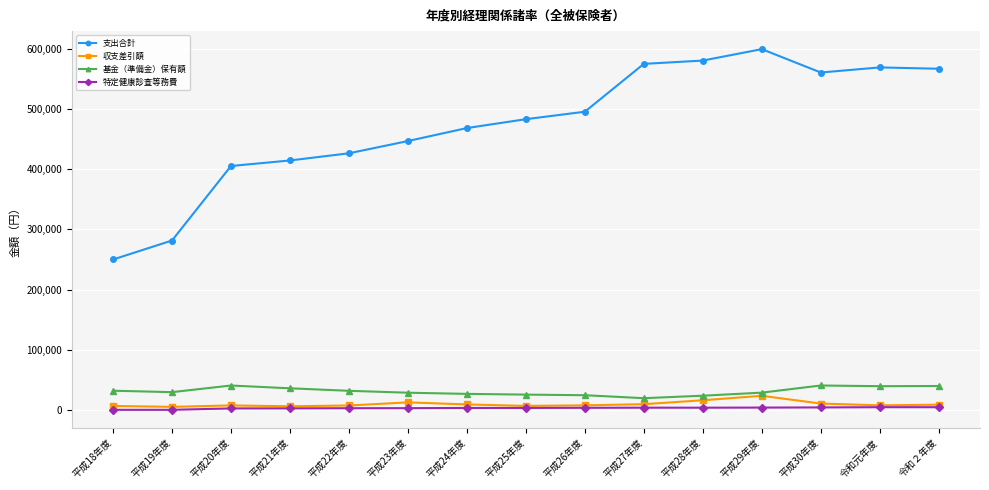

What value does the 支出合計 series have at 平成23年度?

447018